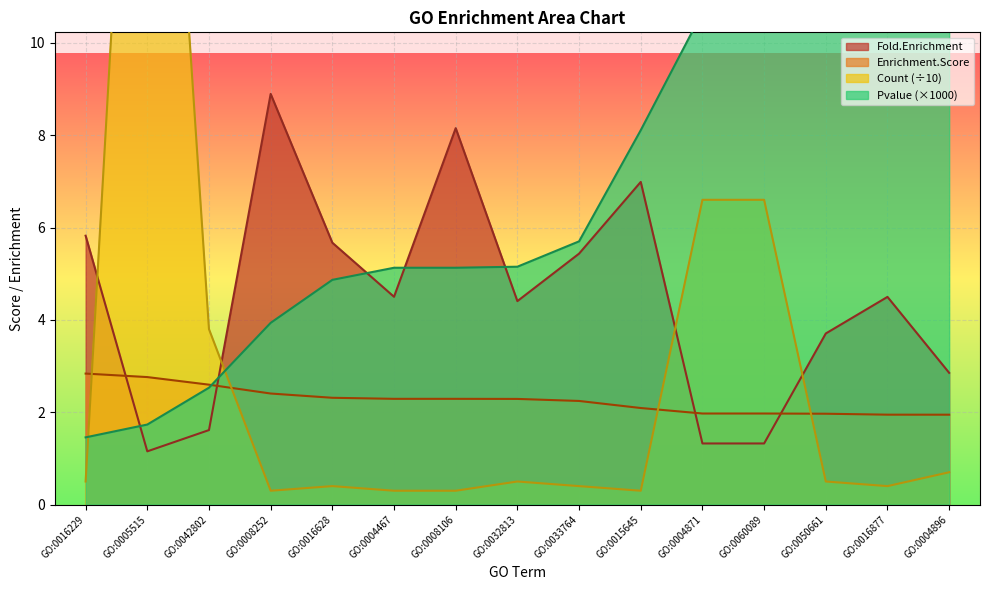

What is the difference between the Fold.Enrichment values at GO:0004467 and GO:0004896?

1.6